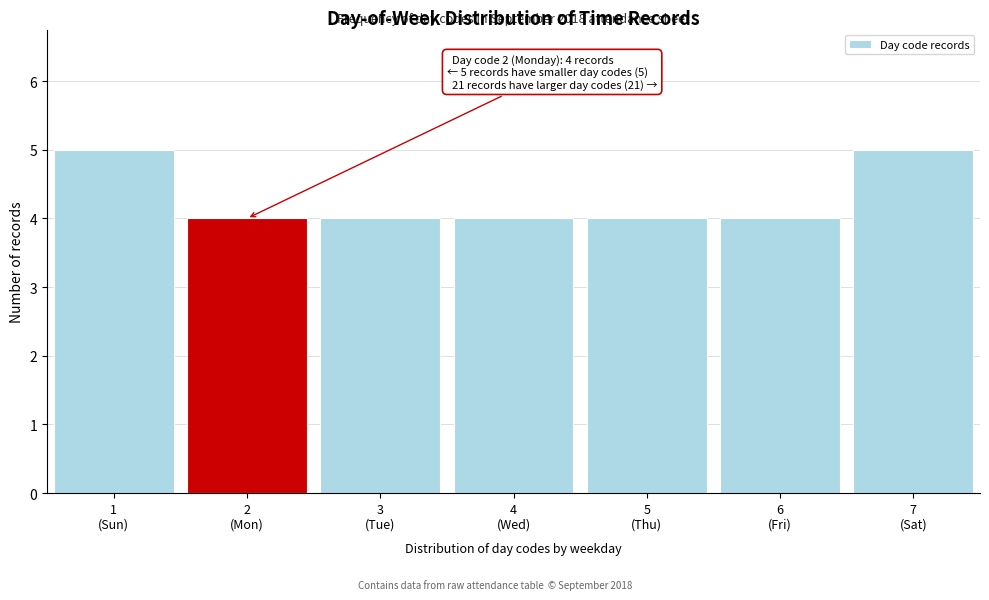

Reading left to right, extract all data points from this chart.

5	4	4	4	4	4	5